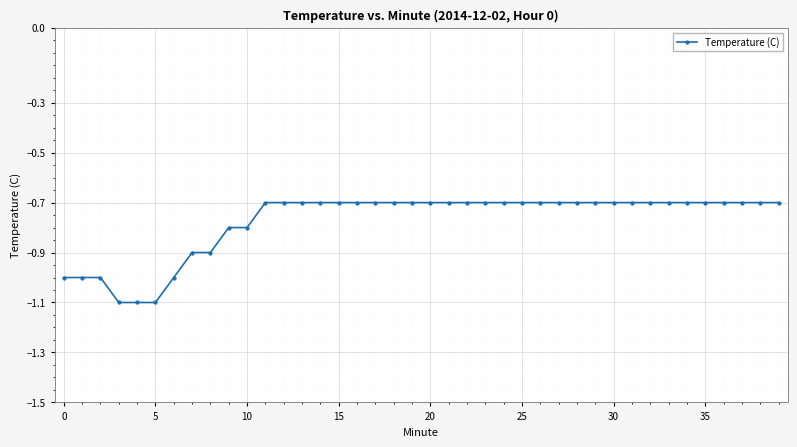

What is the difference between the second highest and minimum values?

0.4